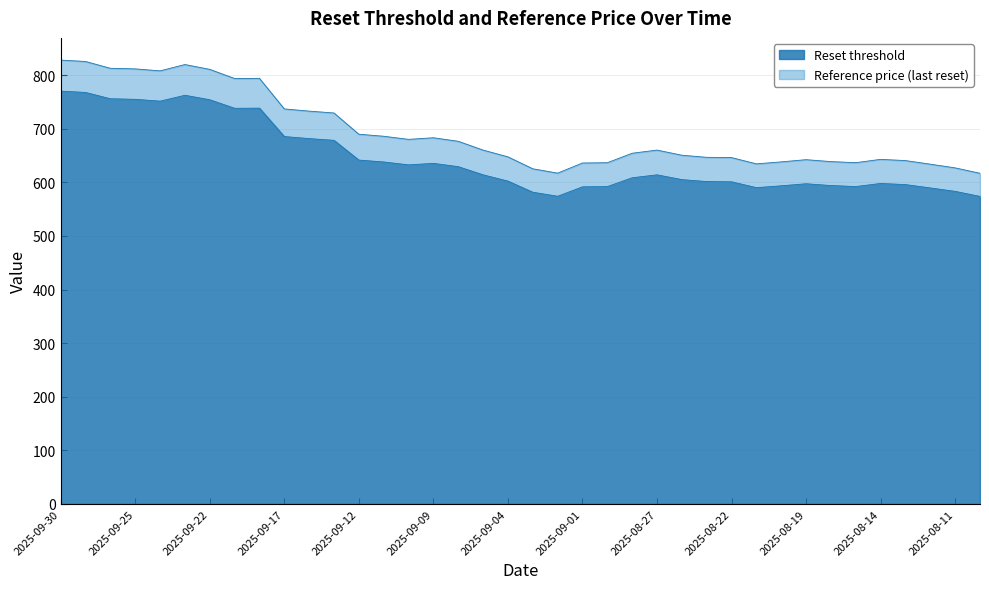

Where is Reference price (last reset) nearest to the value 722?

2025-09-15